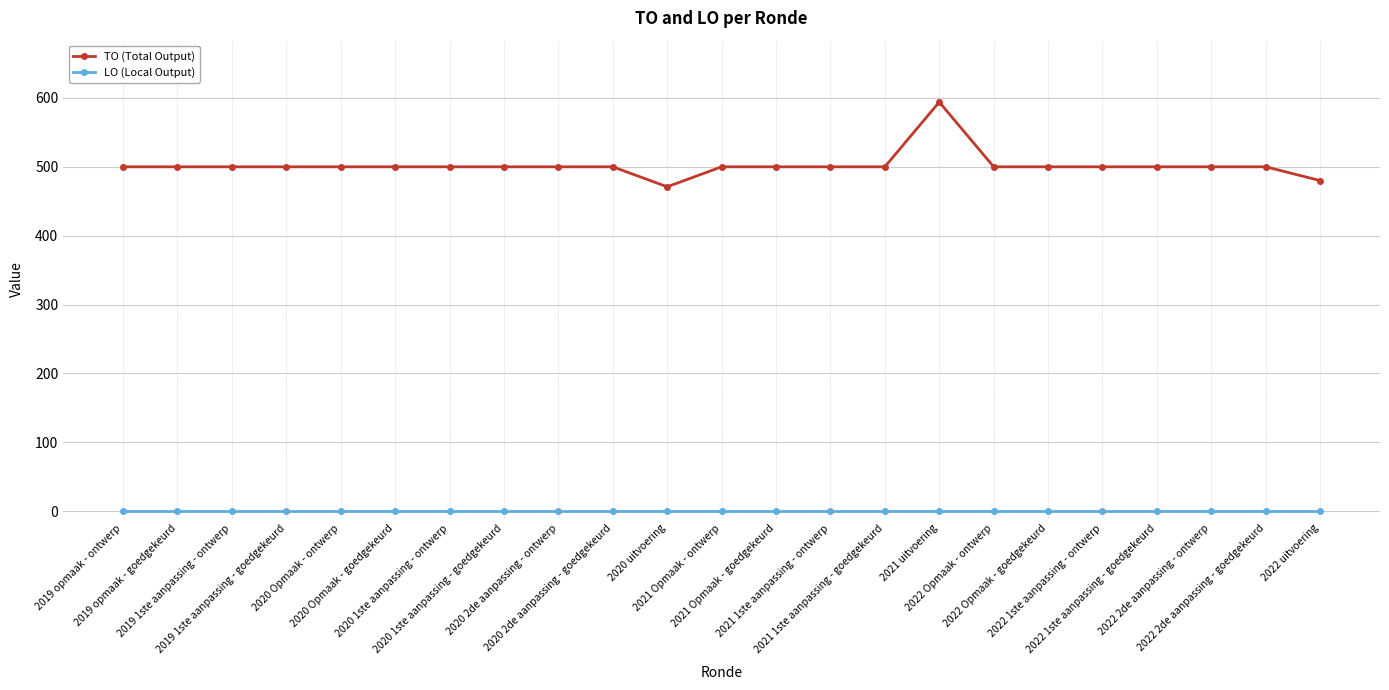

What are all the series names shown in the legend?

TO (Total Output), LO (Local Output)